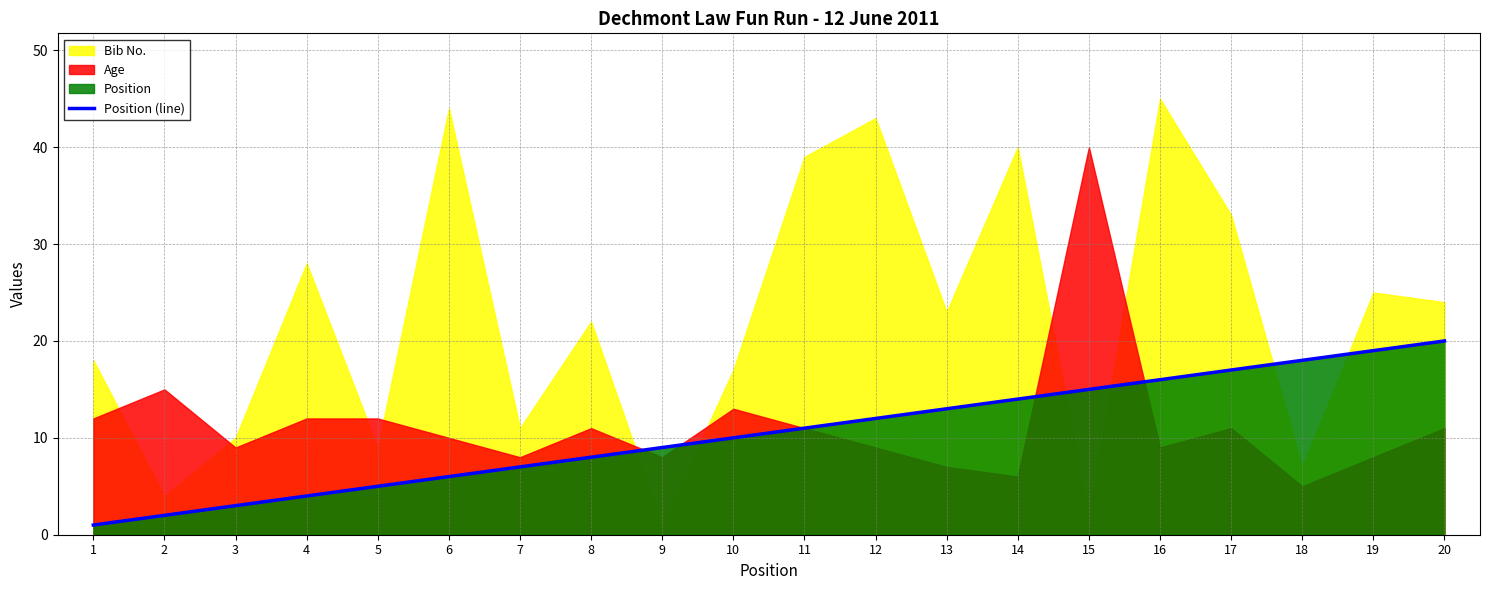

Does the chart have visible grid lines?

Yes